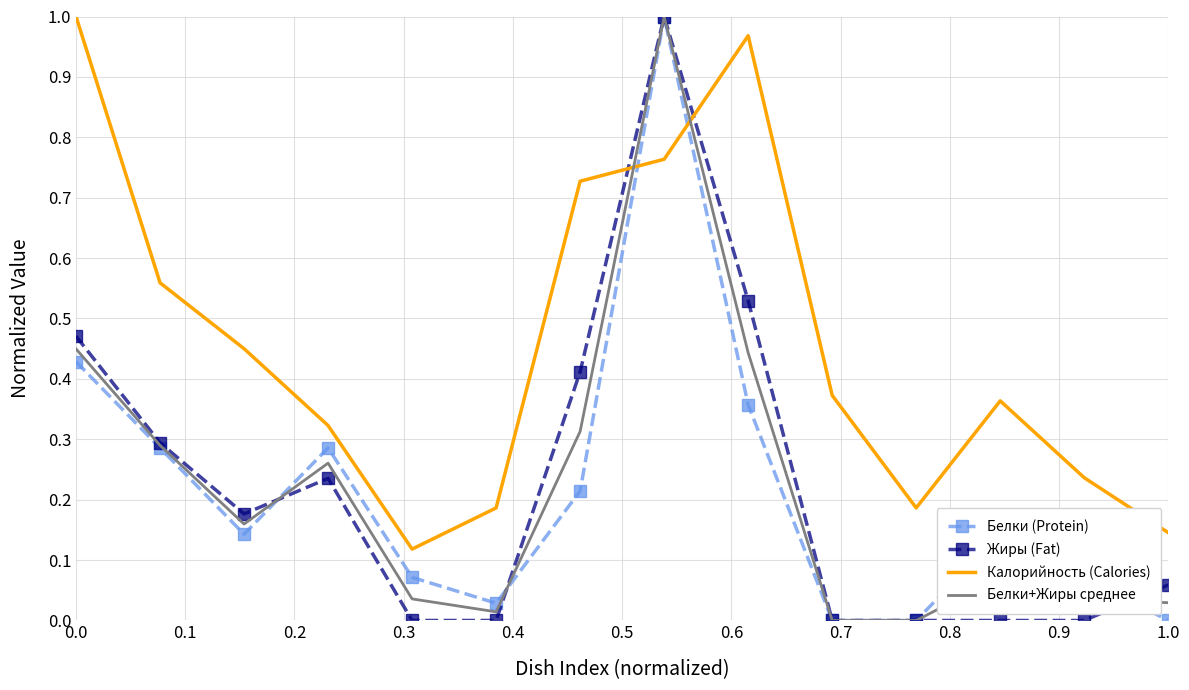

Which series has the largest total across all categories?

Калорийность (Calories)